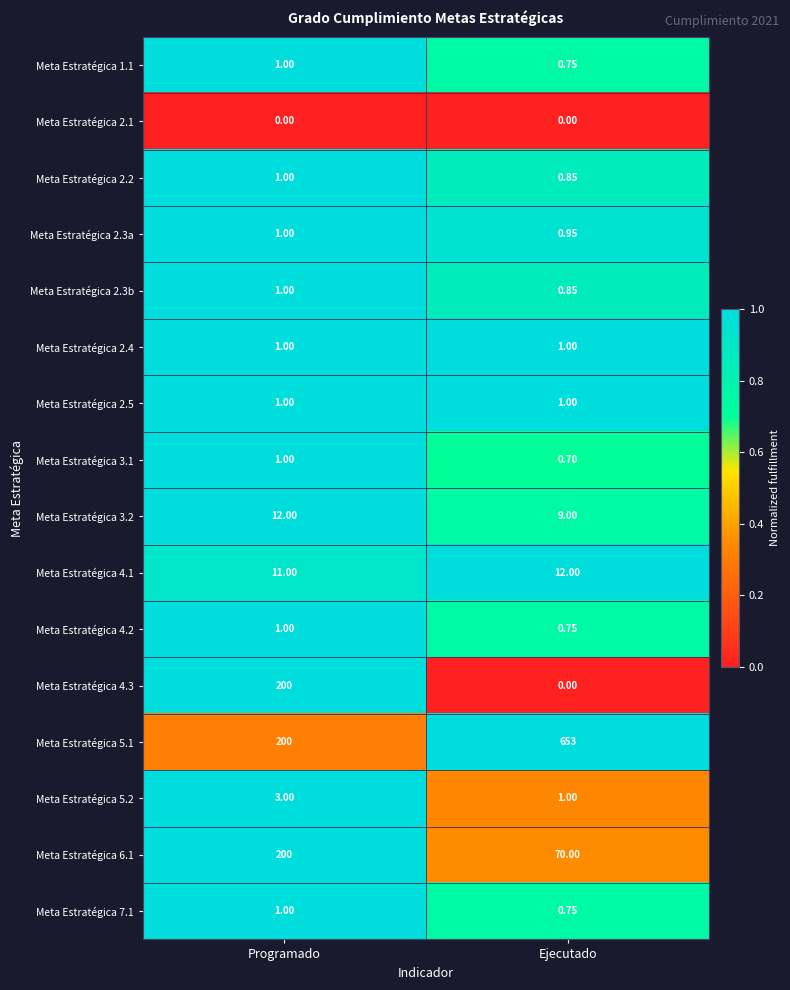

Which series has the largest range (max minus min)?

Meta Estratégica 5.1